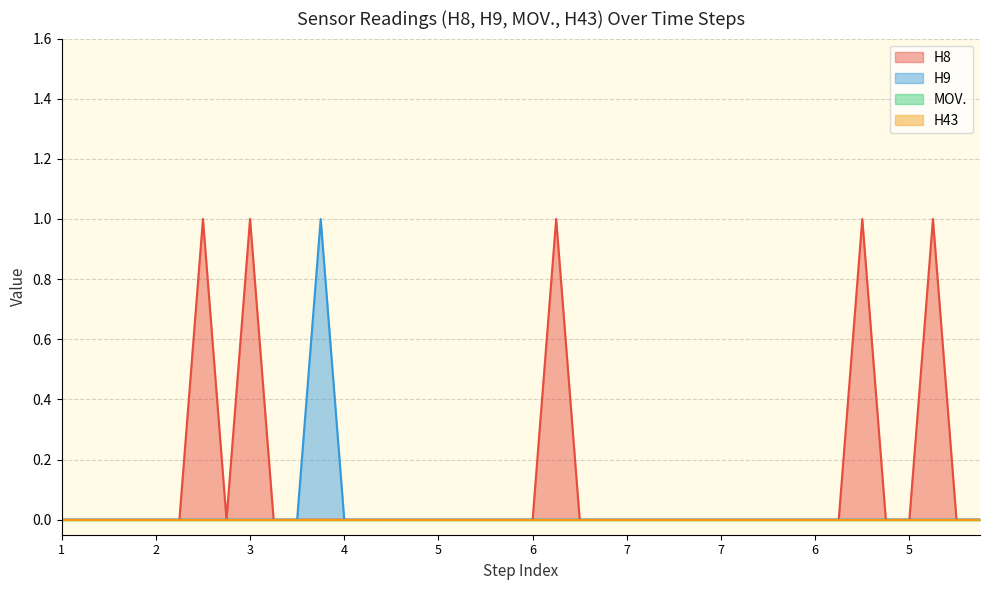

Is it true that H8 equals -1 at 4?

False